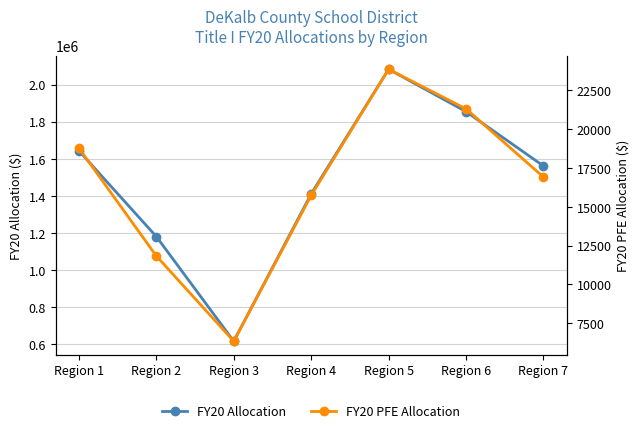

Rank the series at Region 2 from lowest to highest value.

FY20 PFE Allocation, FY20 Allocation